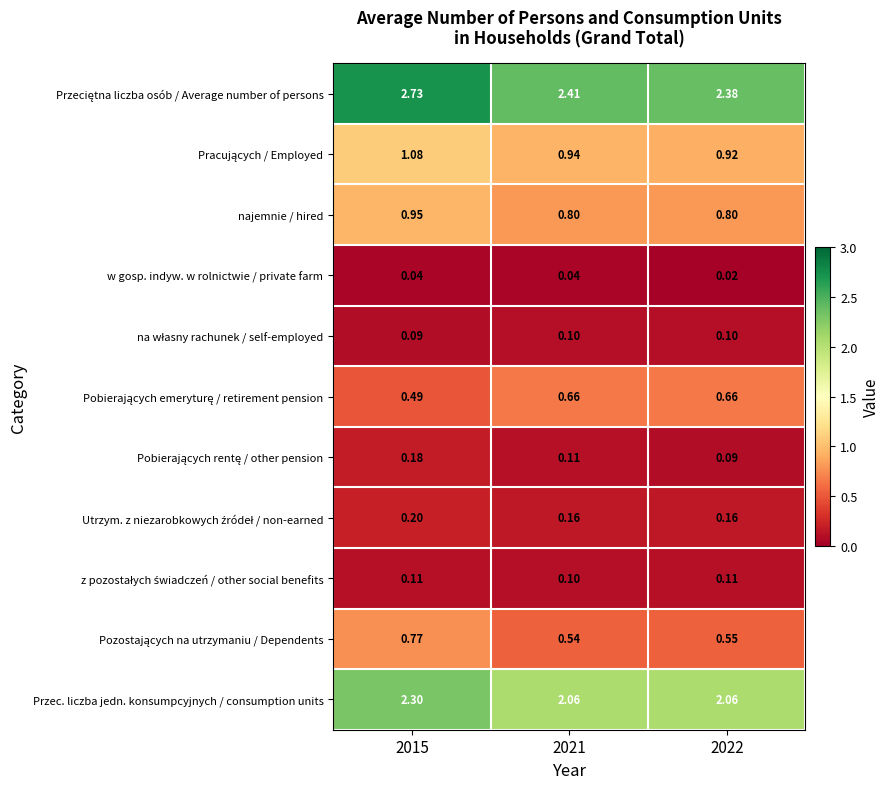

Is the value of w gosp. indyw. w rolnictwie / private farm at 2022 greater than the value of Przec. liczba jedn. konsumpcyjnych / consumption units at 2021?

No